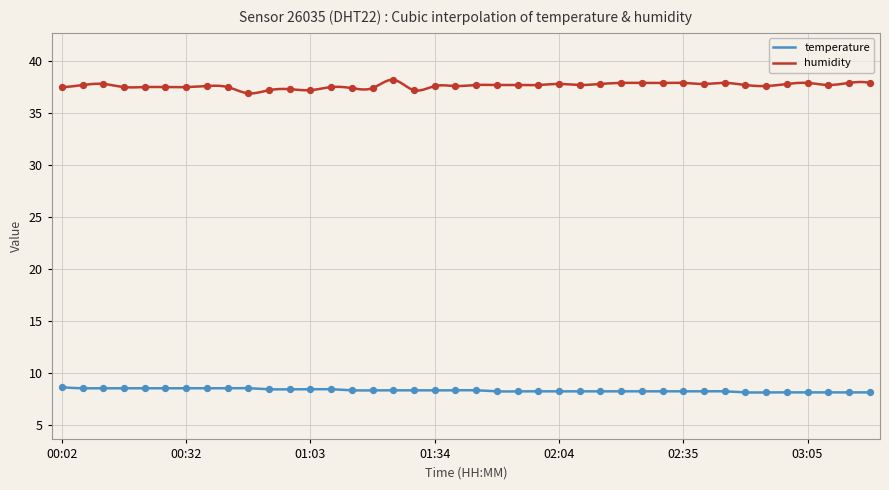

Which series reaches the maximum Y coordinate?

humidity